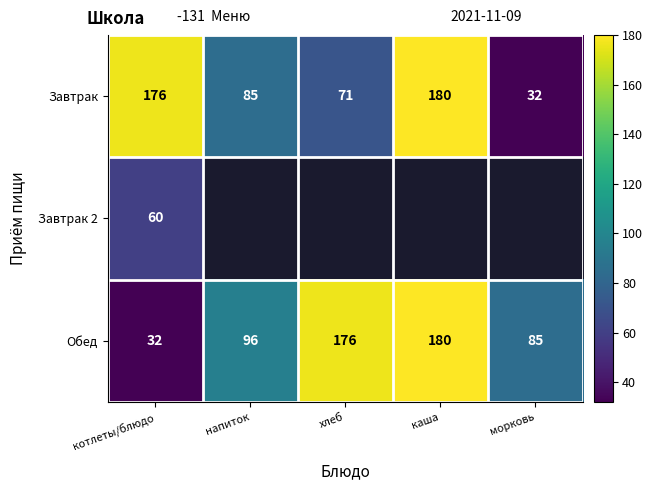

What is the maximum value for Завтрак 2?

60.0